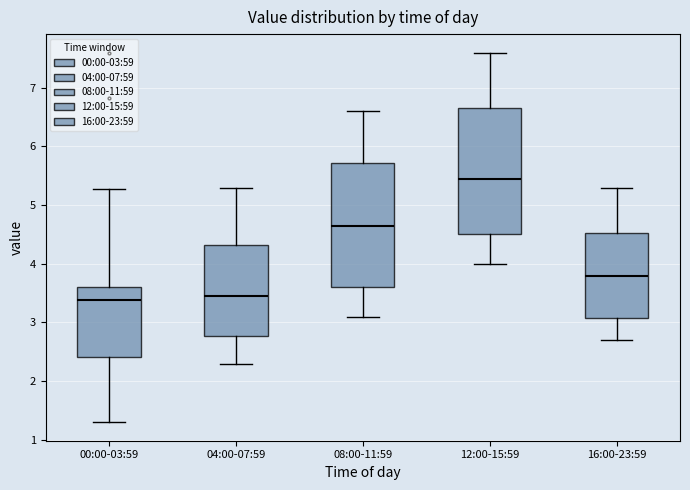

Reading left to right, read every box against the y-axis: the position of its median line, the range the box covers, and the ends of its whiskers. The values are not printed on the chart, so give them approximately, as read against the axis.

00:00-03:59: median 3.4, box 2.4 to 3.6, whiskers 1.3 to 5.3
04:00-07:59: median 3.5, box 2.8 to 4.3, whiskers 2.3 to 5.3
08:00-11:59: median 4.7, box 3.6 to 5.7, whiskers 3.1 to 6.6
12:00-15:59: median 5.5, box 4.5 to 6.7, whiskers 4.0 to 7.6
16:00-23:59: median 3.8, box 3.1 to 4.5, whiskers 2.7 to 5.3